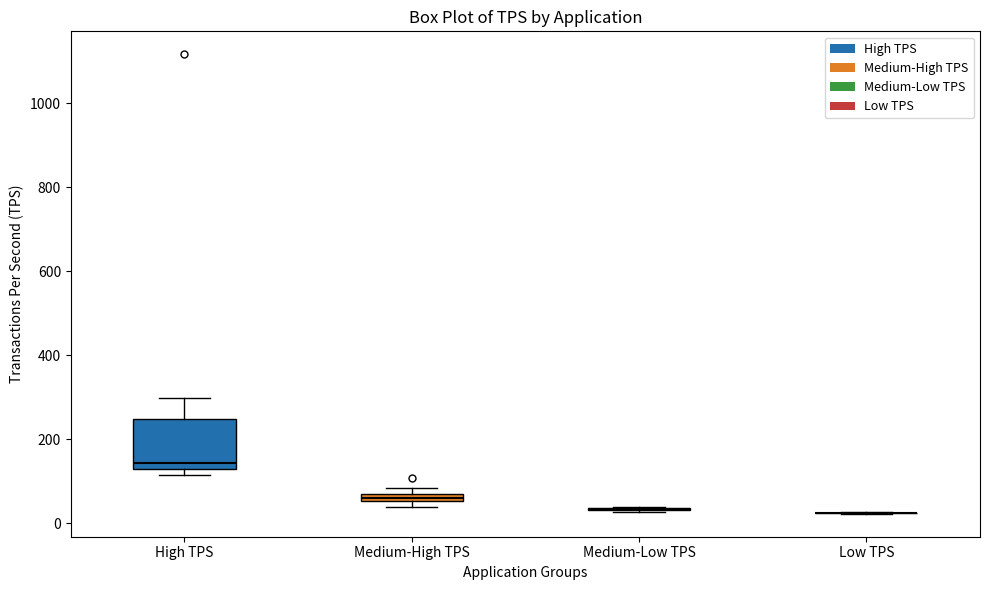

Which box is the tallest, from its lower edge to its upper edge?

High TPS